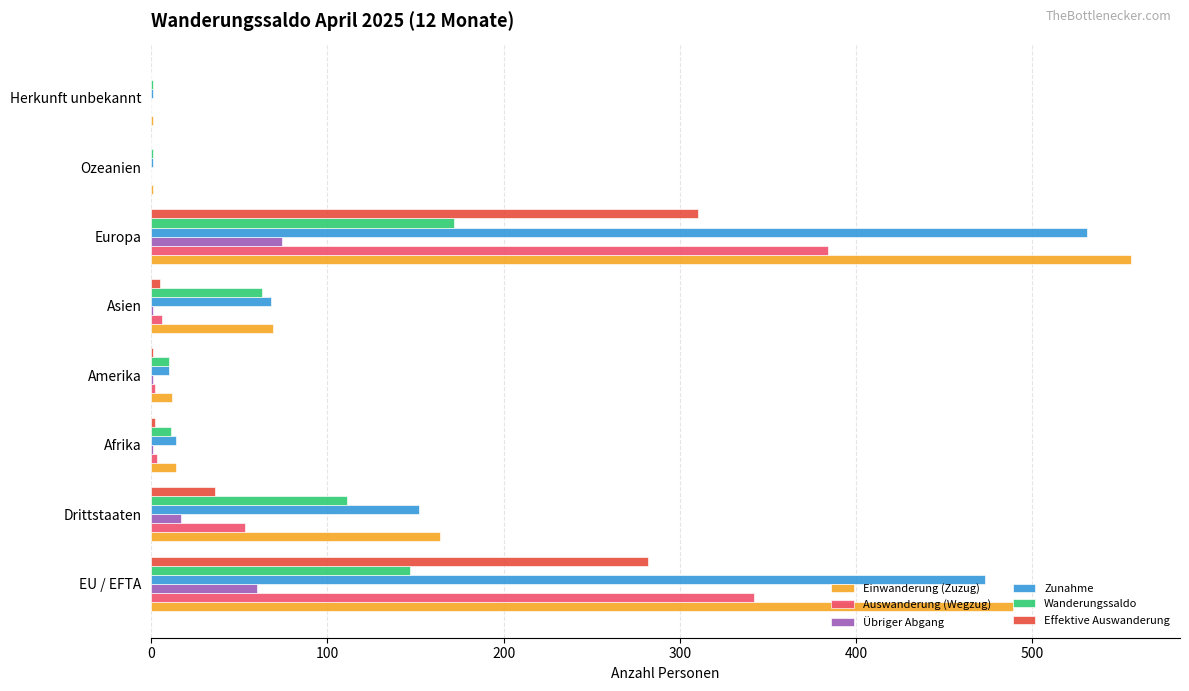

Which series has the widest spread of values?

Einwanderung (Zuzug)